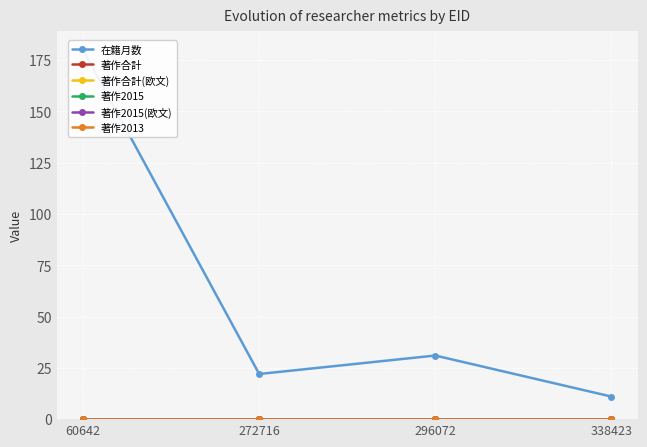

What is the total value across all series at 60642?

180